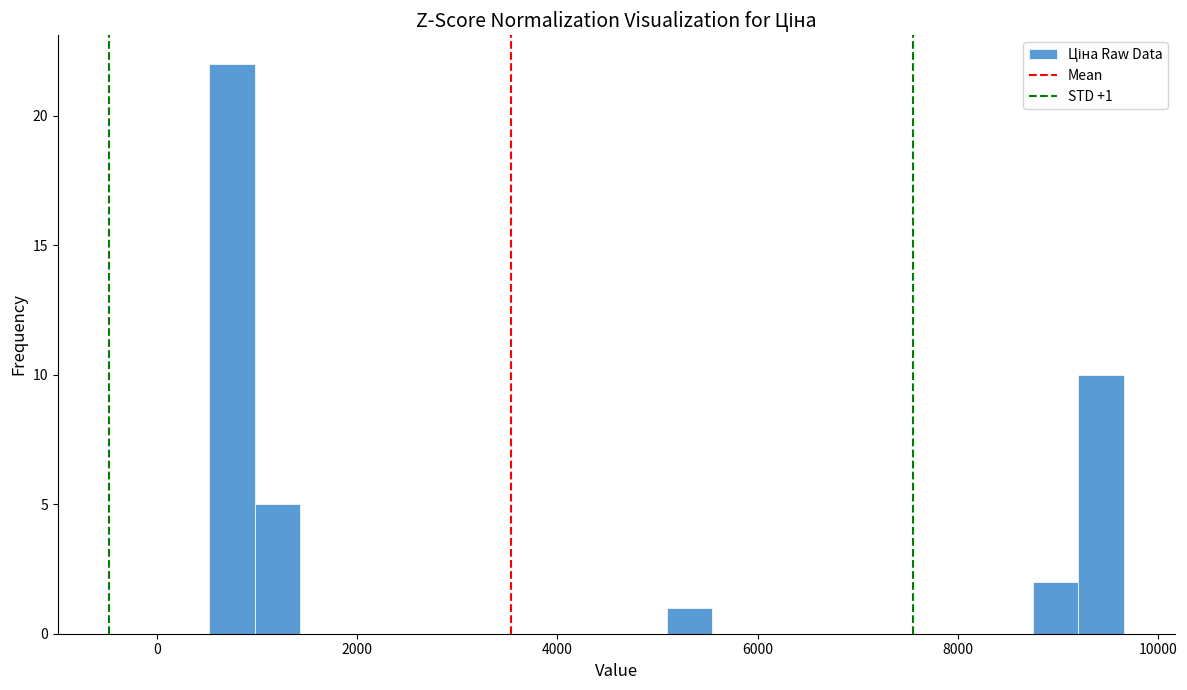

Around what value on the x-axis is the tallest bar? Give the approximate position of its centre, as read against the axis.

800